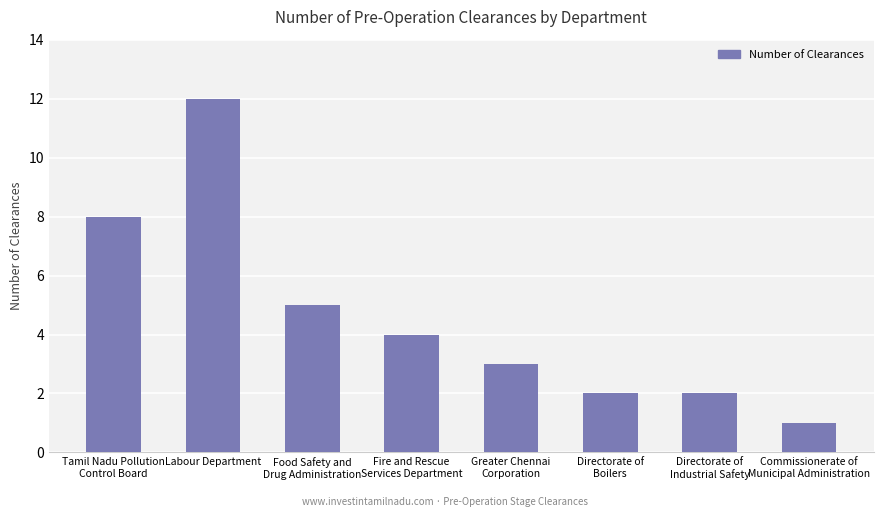

Between Directorate of
Boilers and Labour Department, which is larger?

Labour Department